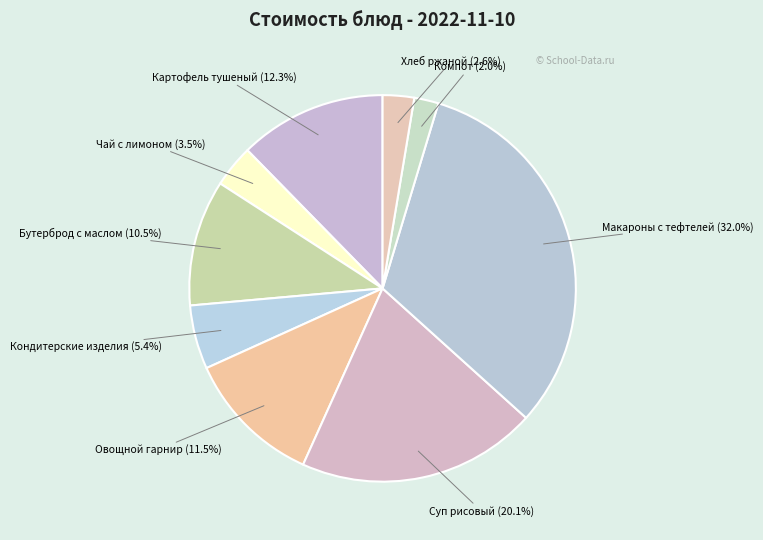

Which slice is the largest?

Макароны с тефтелей